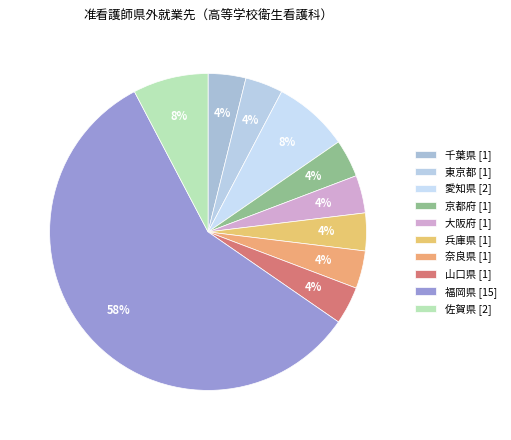

Count the number of slices in the pie.

10